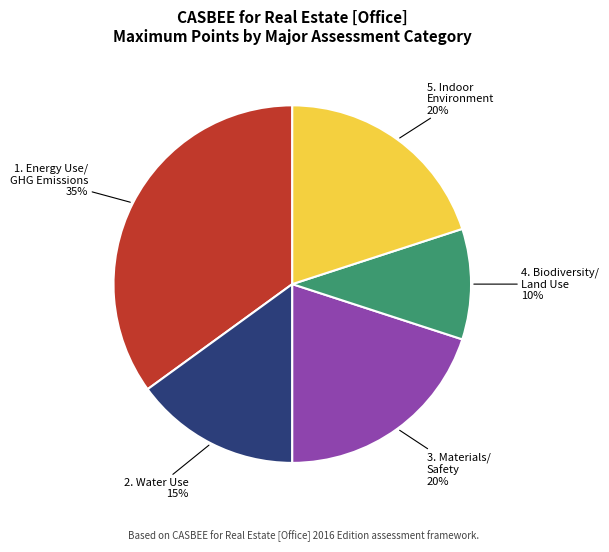

True or false: 5. Indoor Environment accounts for 33% of the total.

False